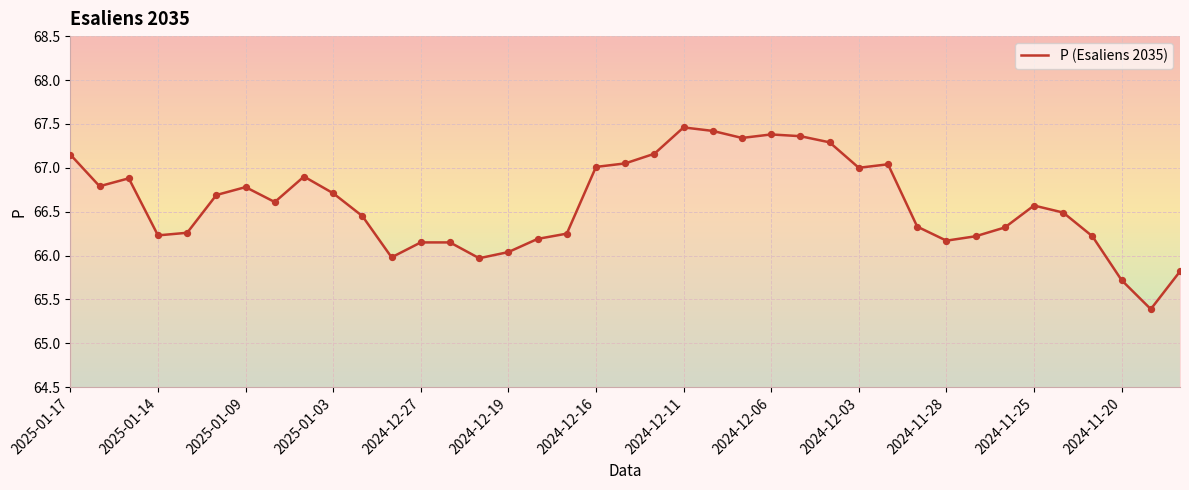

What is the smallest value displayed?

65.4